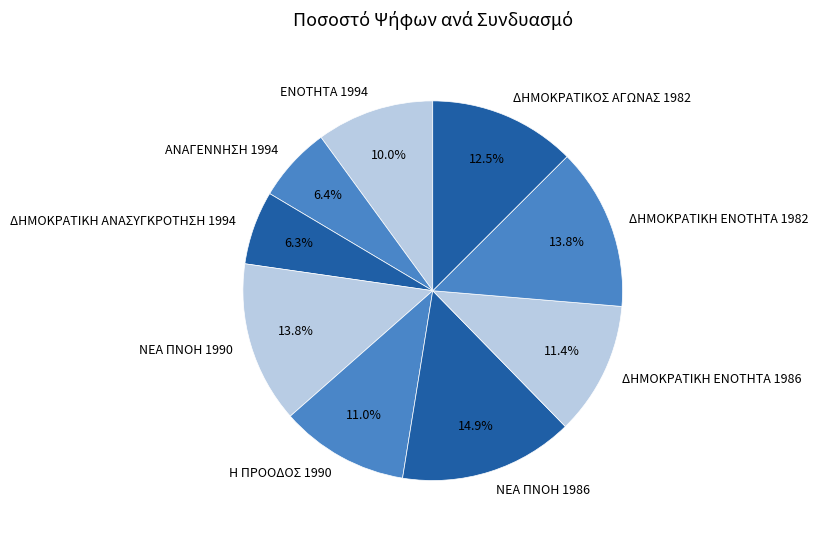

To the nearest percent, what percentage of the pie is ΔΗΜΟΚΡΑΤΙΚΗ ΕΝΟΤΗΤΑ 1982?

14%